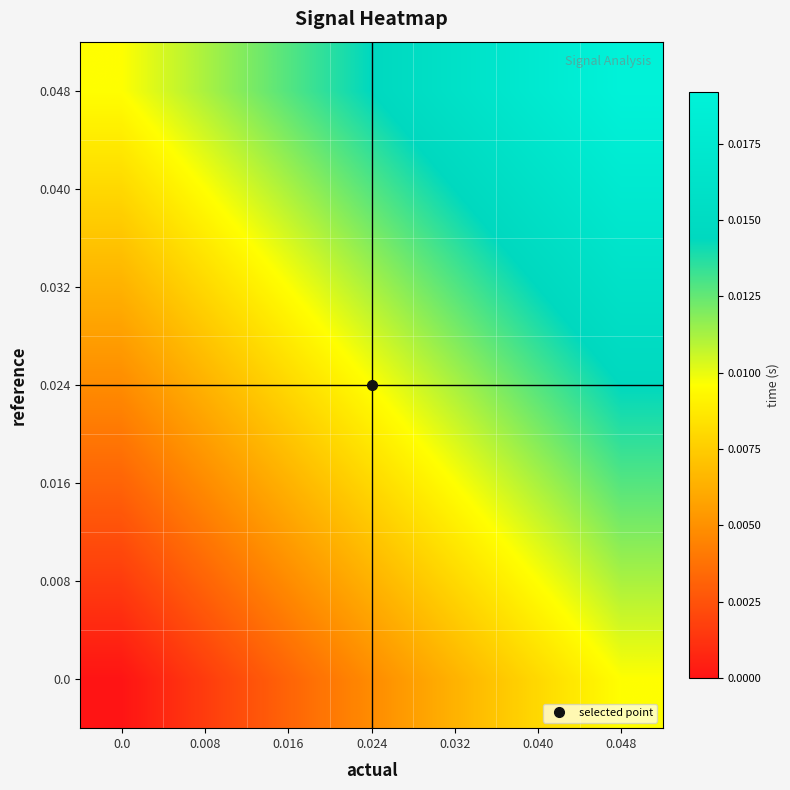

At how many categories does at least one series exceed 0?

7